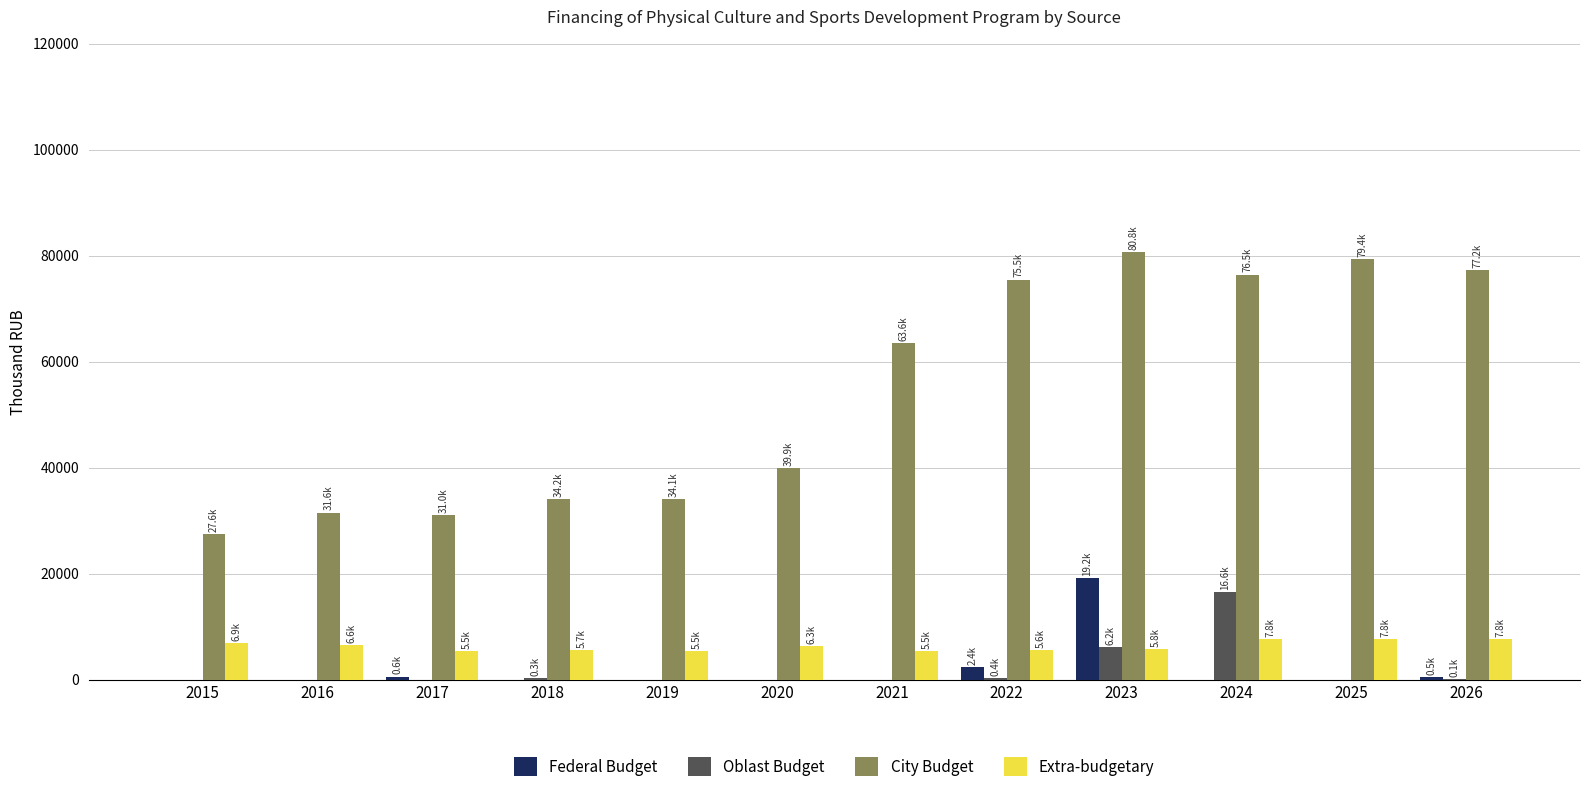

What is the sum of all City Budget values?

651405.2